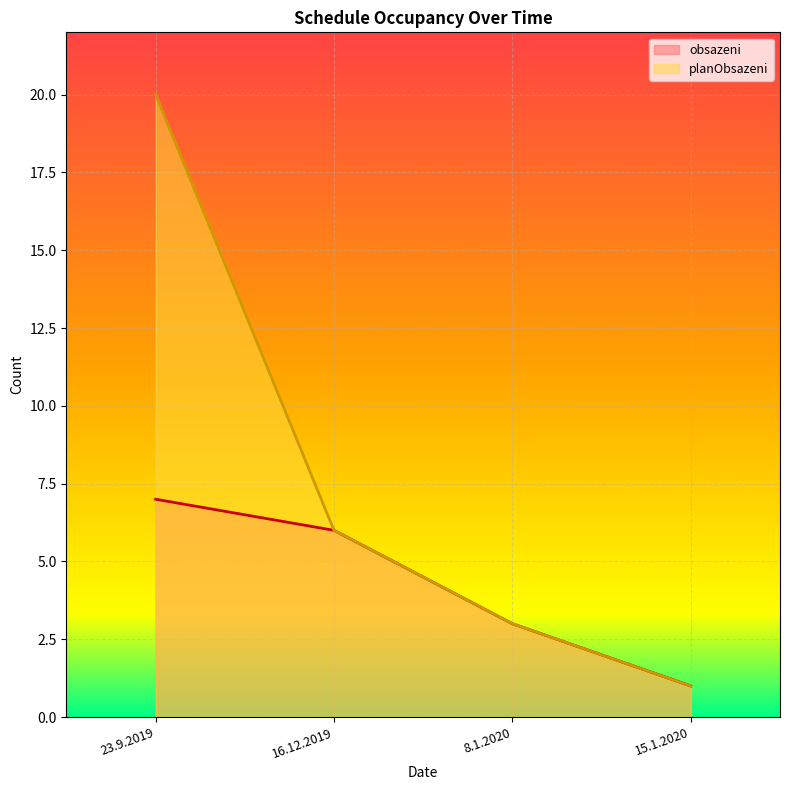

True or false: planObsazeni and obsazeni cross at least once.

False